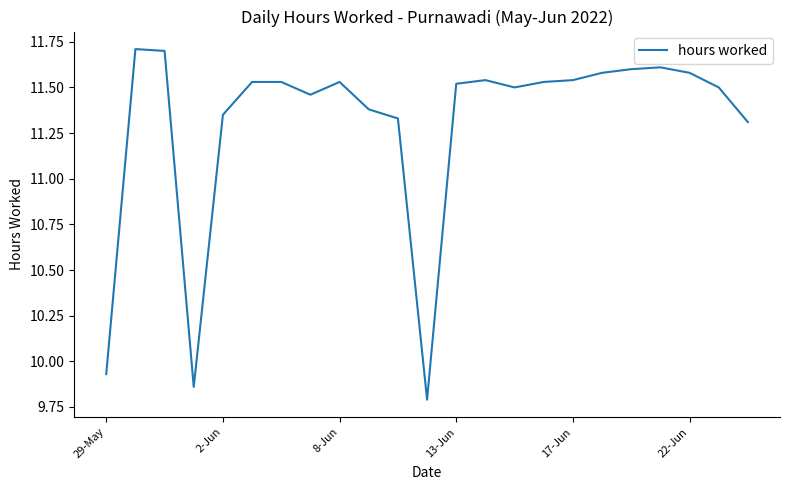

What is the greatest value displayed?

11.7